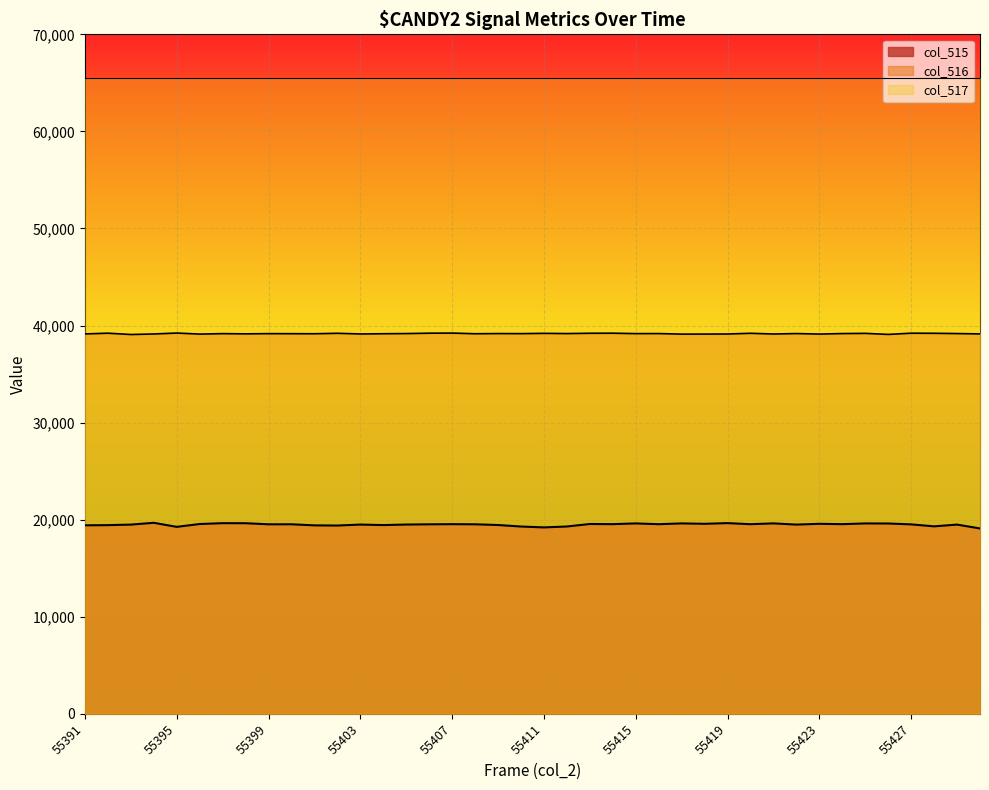

In col_515, how many points are higher than both neighbors (excluding endpoints)?

13